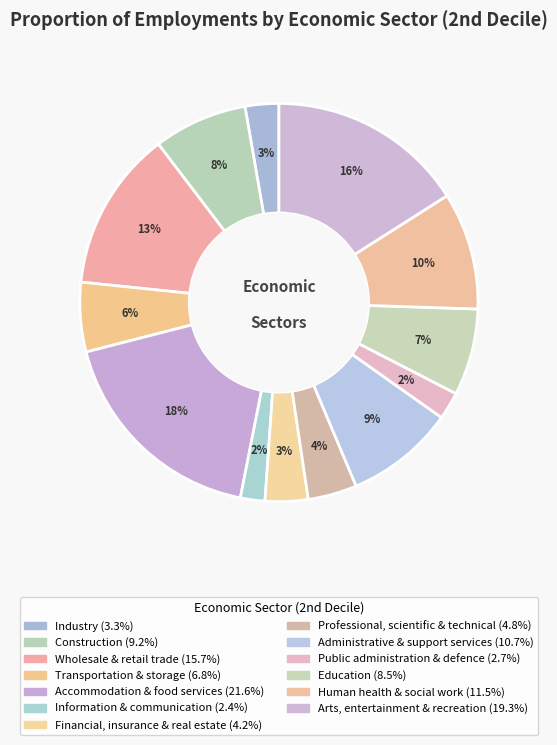

How many segments does this pie chart have?

13